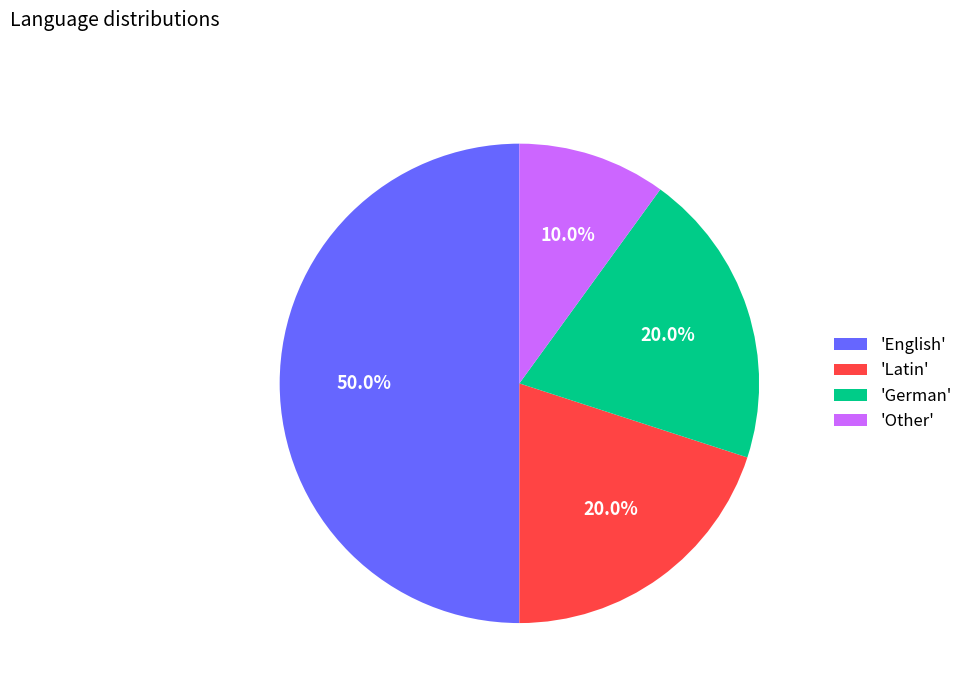

Is 'Other' the majority of the pie?

No